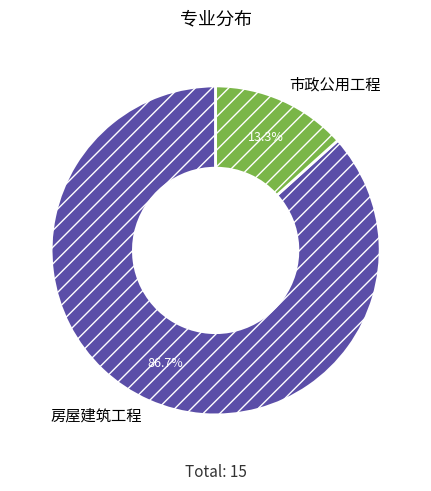

What is the largest slice in the pie chart?

房屋建筑工程